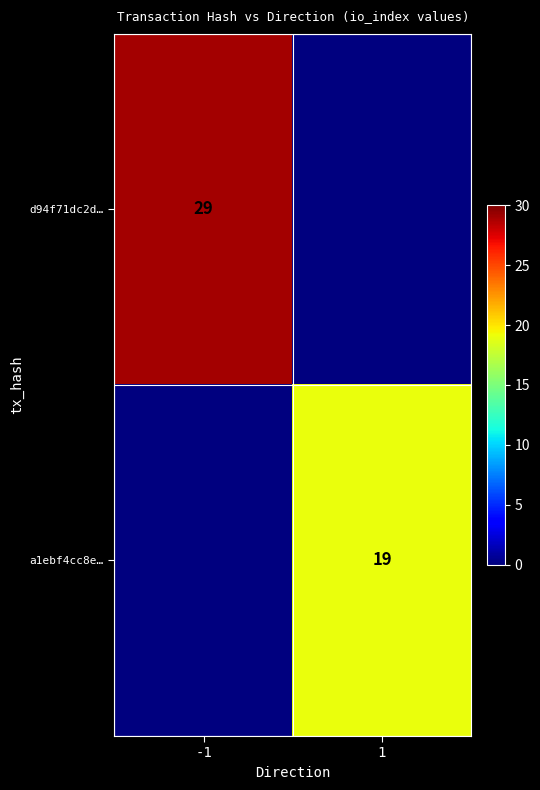

Is the value of a1ebf4cc8e… at 1 greater than the value of d94f71dc2d… at -1?

No